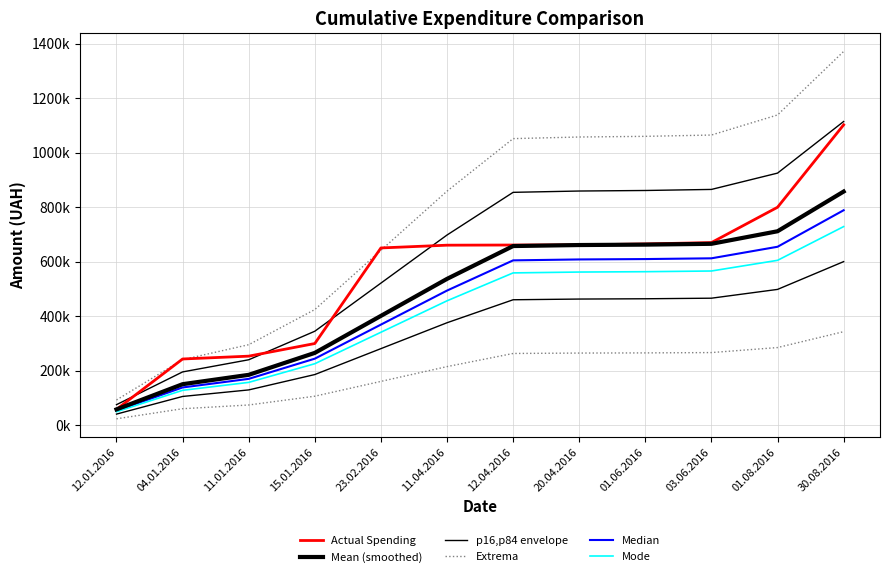

What are all the series names shown in the legend?

Actual Spending, Mean (smoothed), p16,p84 envelope, Extrema, Median, Mode